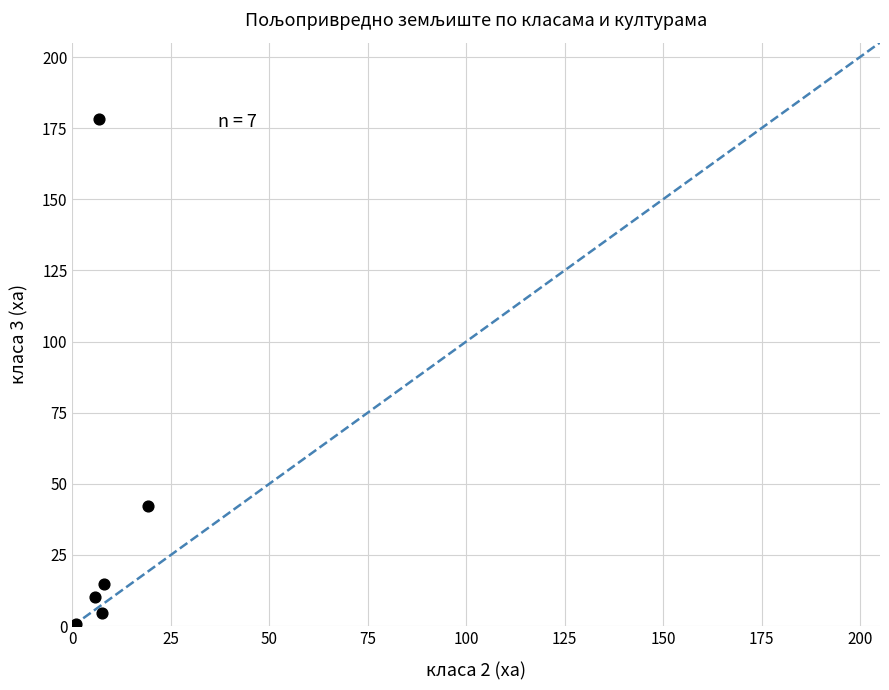

What Y value in the scatter plot is closest to 89?

42.3